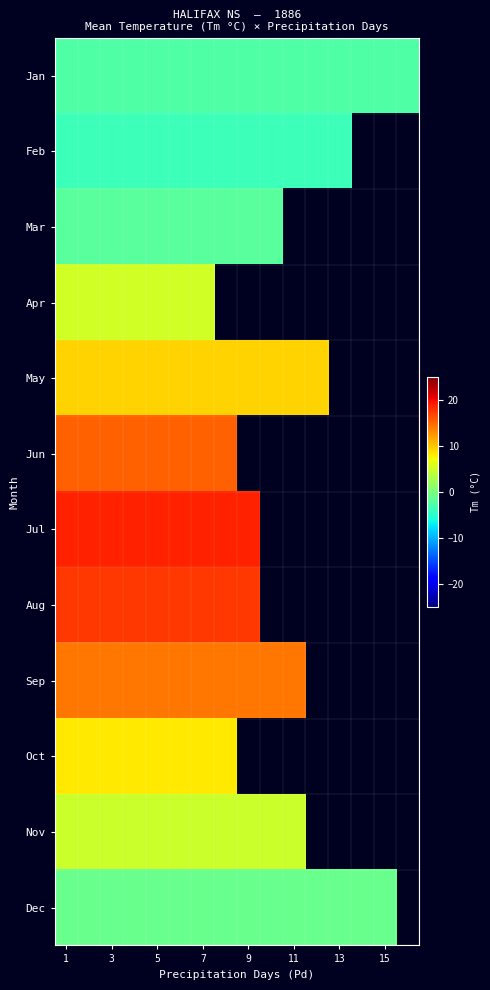

At which category is the sum across all series the highest?

1